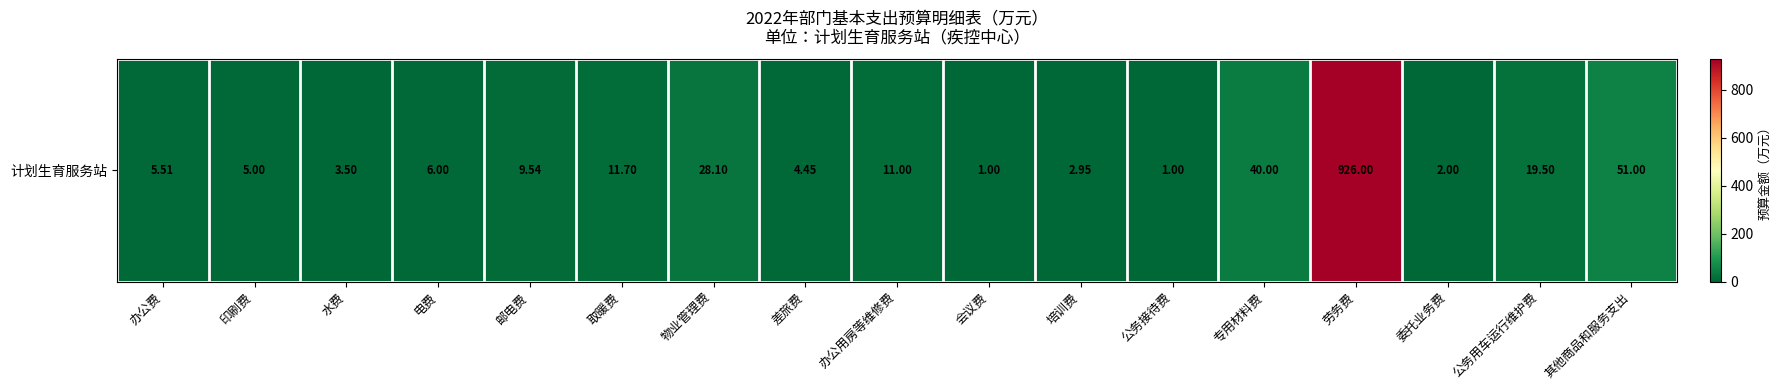

What is the average value?

66.4